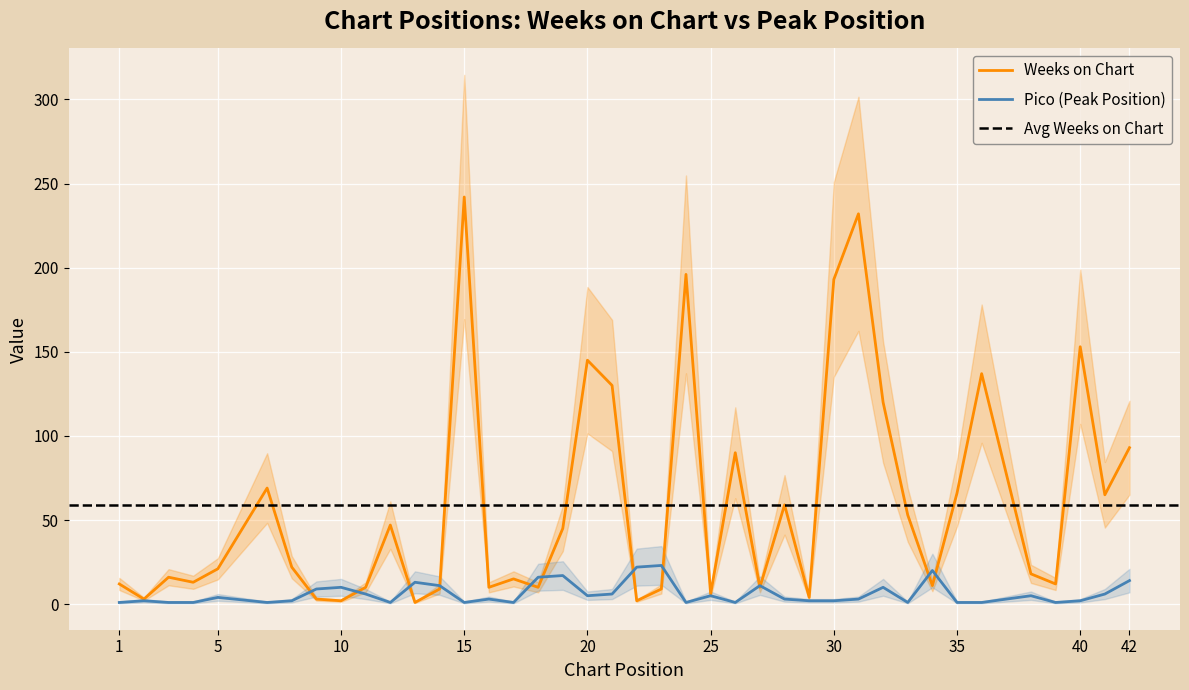

How many series are shown in this chart?

2